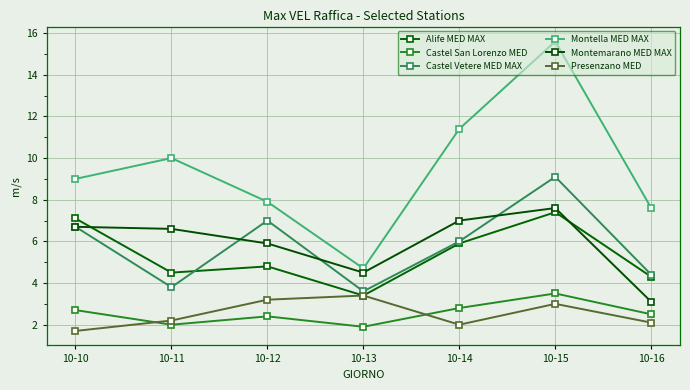

True or false: Montemarano MED MAX and Alife MED MAX cross at least once.

True